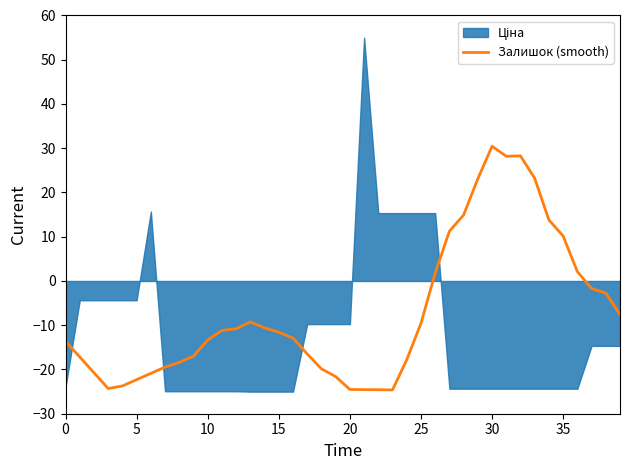

At which label does Залишок (smooth) reach its peak?

30